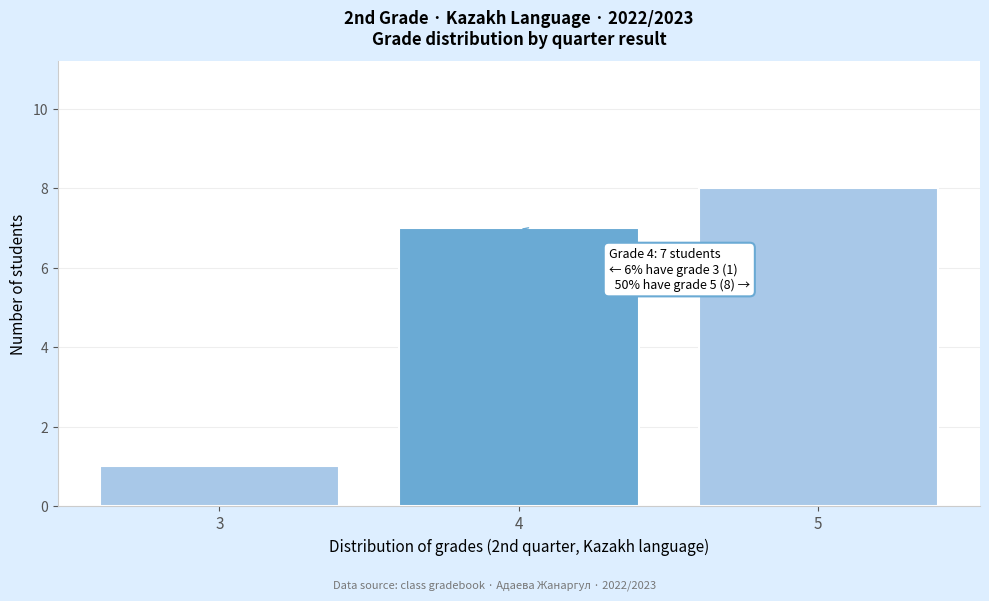

Reading left to right, list all the values displayed in this chart.

1	7	8